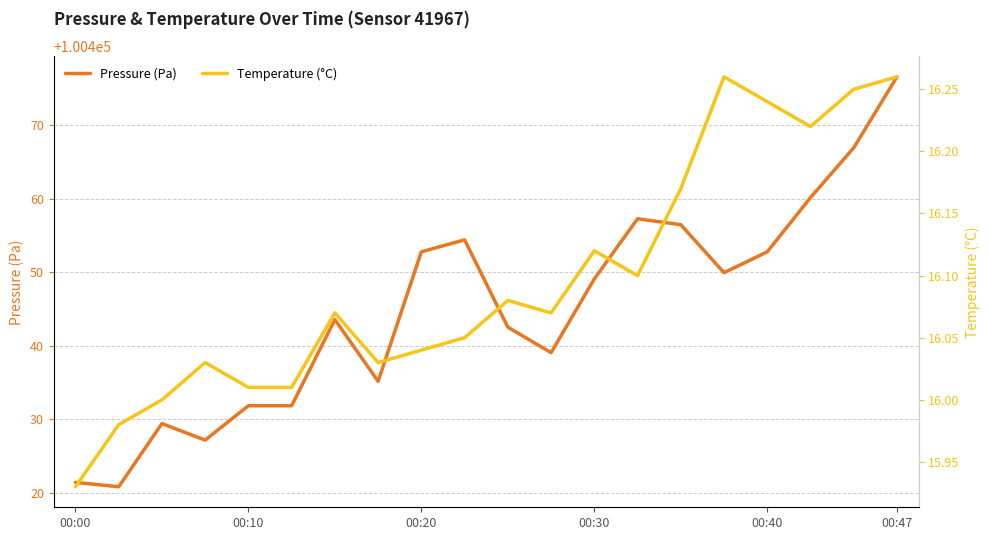

Reading right to left, list all the values displayed in this chart.

Pressure (Pa): 100476.6	100466.9	100460.2	100452.8	100449.9	100456.5	100457.3	100449.1	100439.1	100442.5	100454.4	100452.8	100435.2	100443.6	100431.8	100431.8	100427.2	100429.4	100420.8	100421.4
Temperature (°C): 16.3	16.2	16.2	16.2	16.3	16.2	16.1	16.1	16.1	16.1	16.1	16.0	16.0	16.1	16.0	16.0	16.0	16.0	16.0	15.9